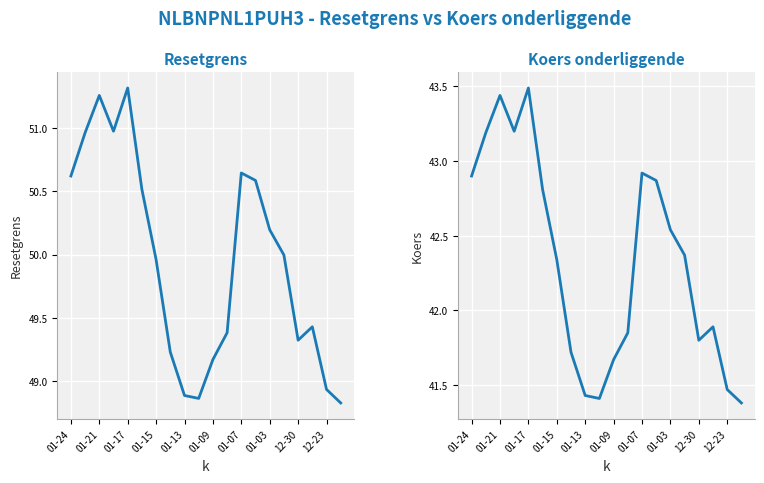

What is the sum of the Resetgrens values at 01-15 and 01-03?

100.2